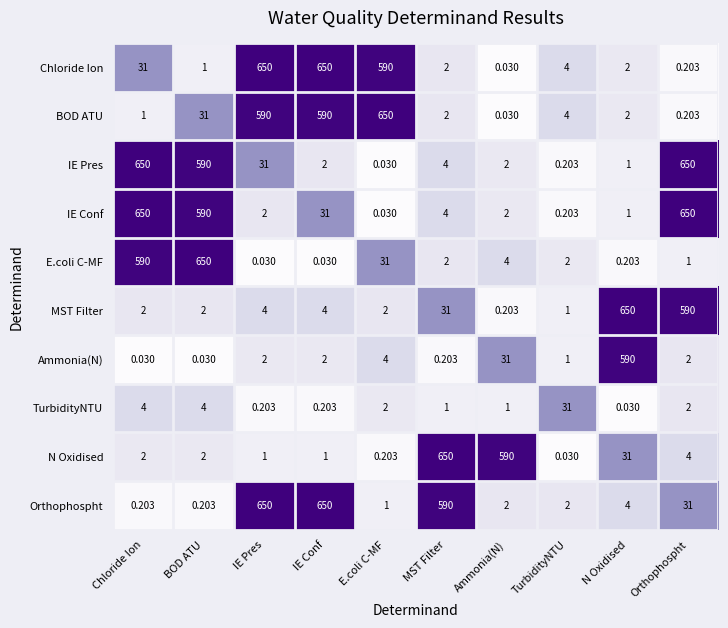

At which label does TurbidityNTU first exceed 2?

Chloride Ion